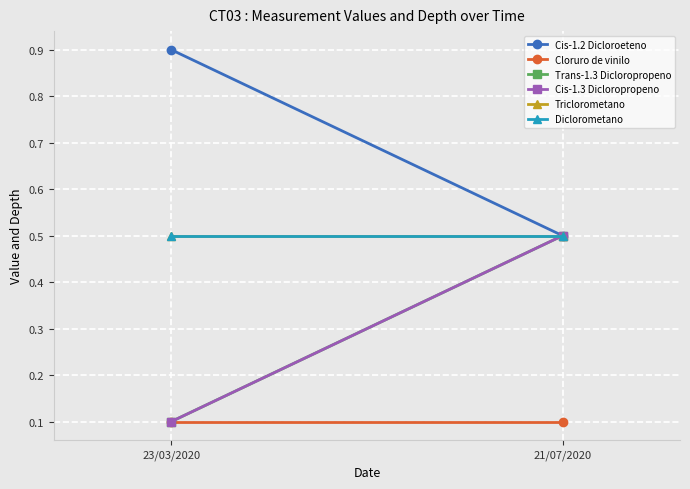

True or false: Cis-1.2 Dicloroeteno has a value of 0.9 at 23/03/2020.

True